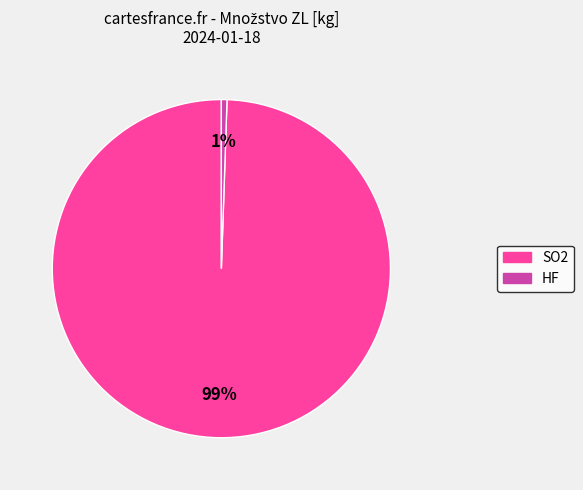

True or false: SO2 accounts for 89% of the total.

False